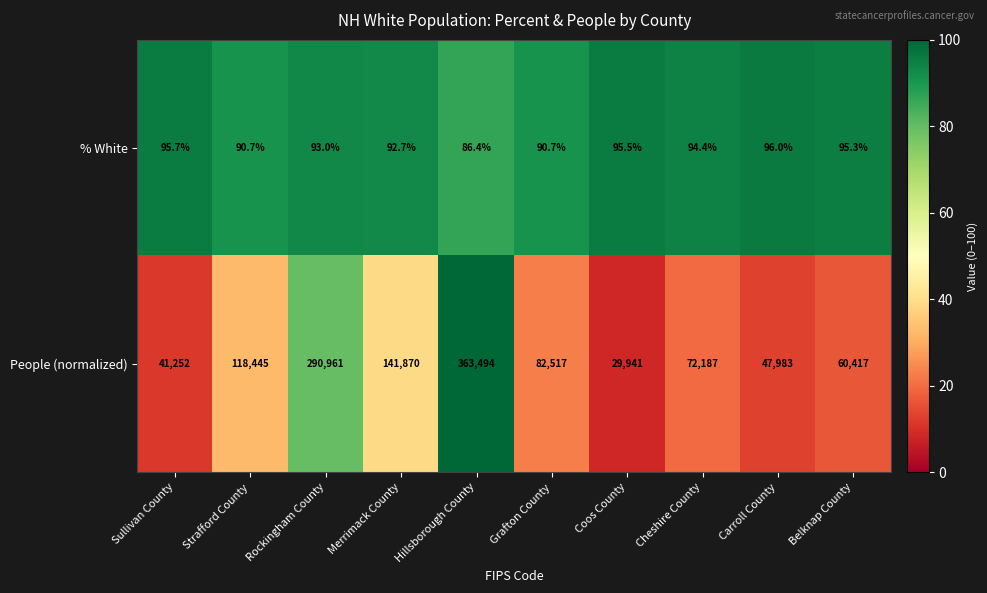

Count the number of categories in the chart.

10